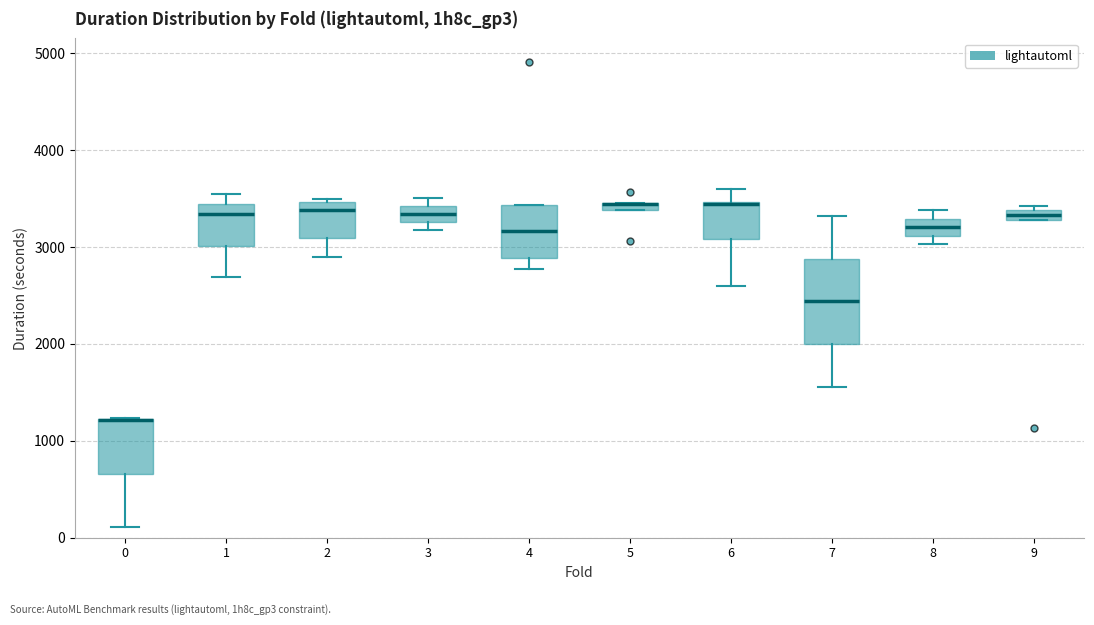

Comparing the boxes themselves (not the whiskers), which one is the tallest?

7